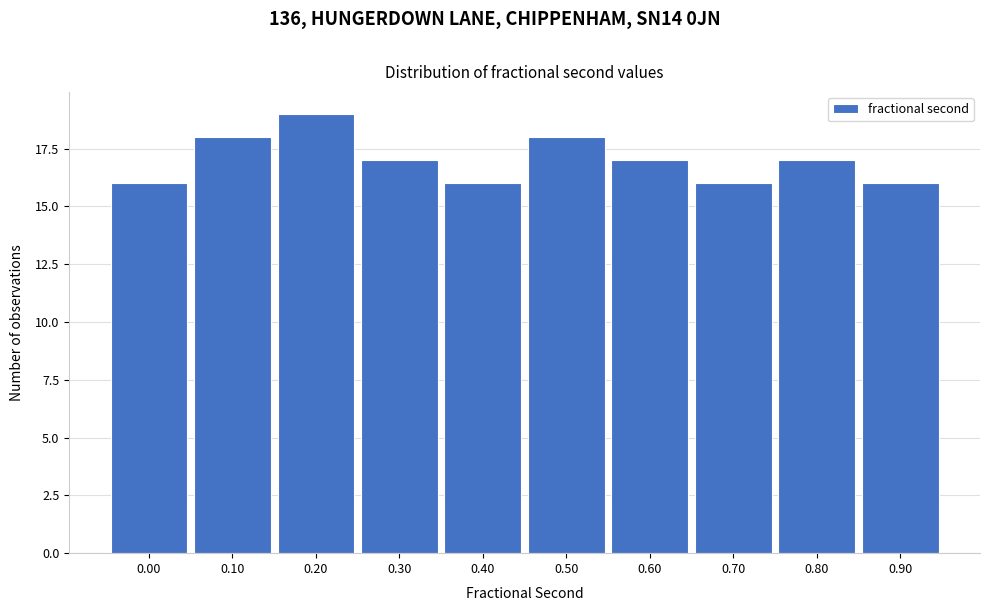

Reading left to right, extract all data points from this chart.

0.00=16	0.10=18	0.20=19	0.30=17	0.40=16	0.50=18	0.60=17	0.70=16	0.80=17	0.90=16